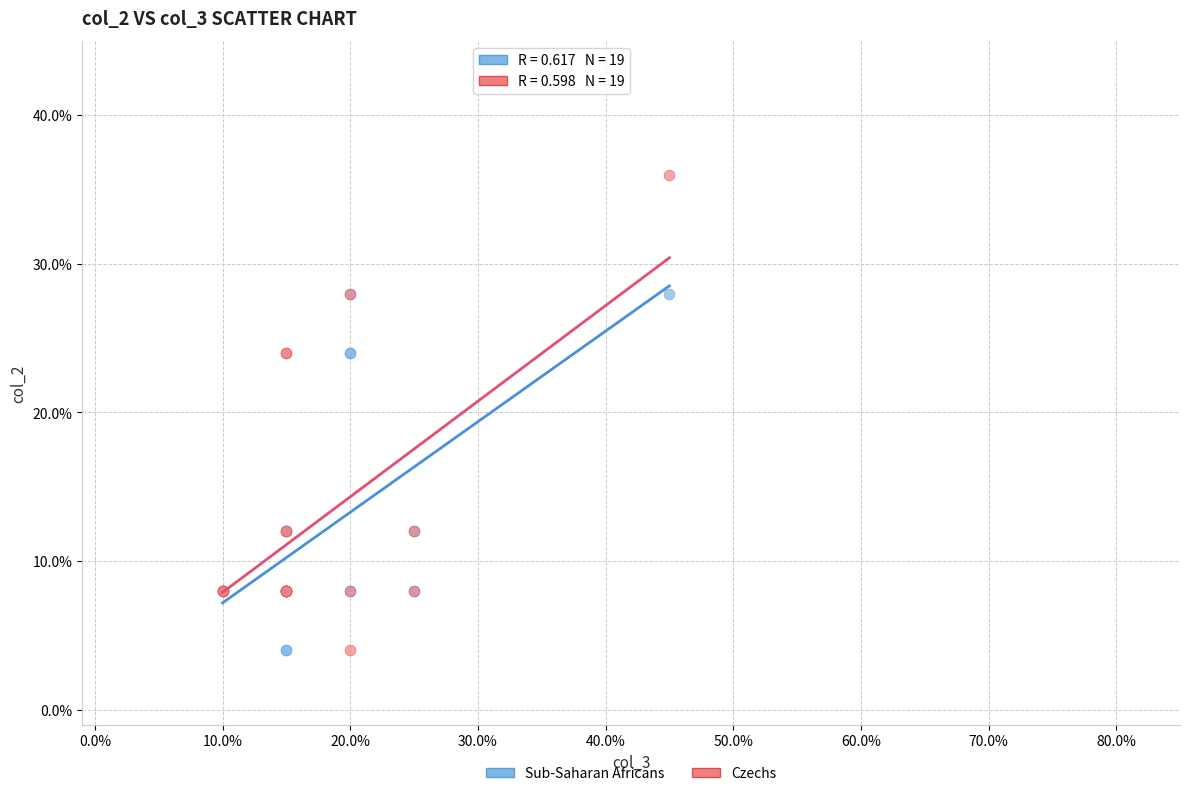

What are all the series names shown in the legend?

Sub-Saharan Africans, Czechs